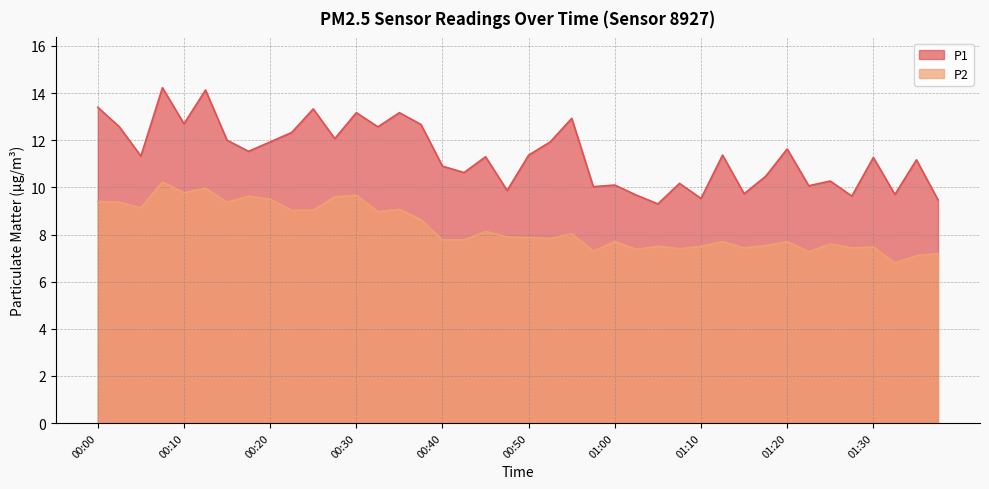

How many lines are shown in the chart?

2